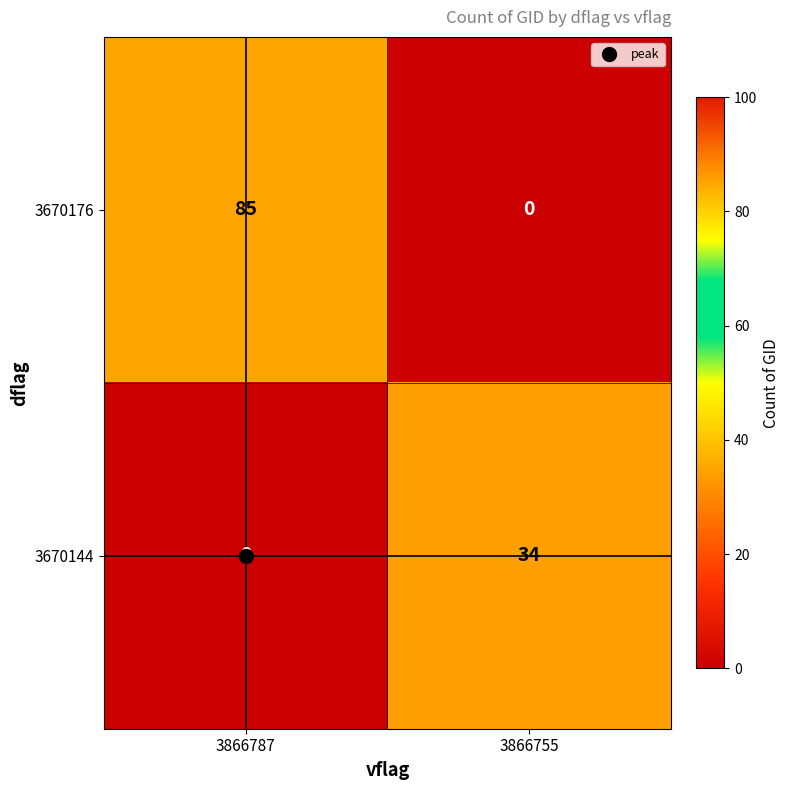

What is the difference between the 3670144 values at 3866787 and 3866755?

34